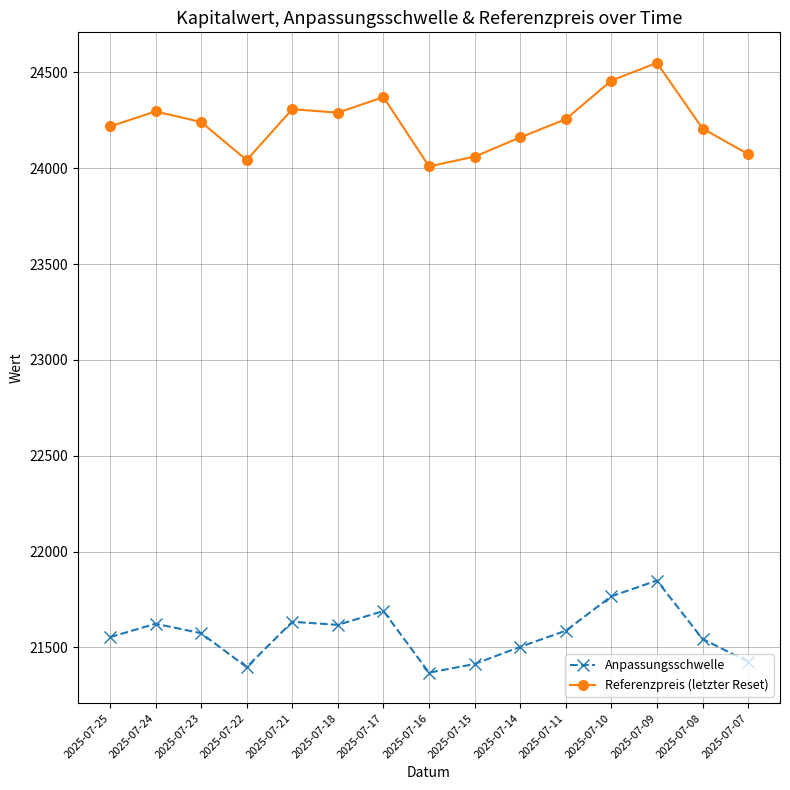

How many lines are shown in the chart?

2